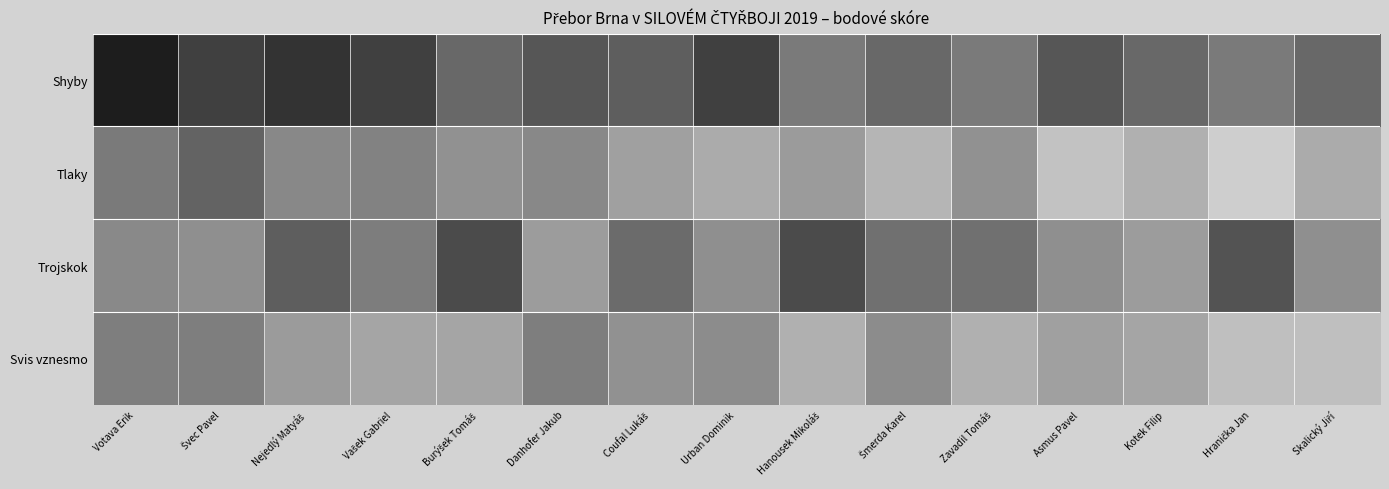

Which series has the widest spread of values?

Tlaky